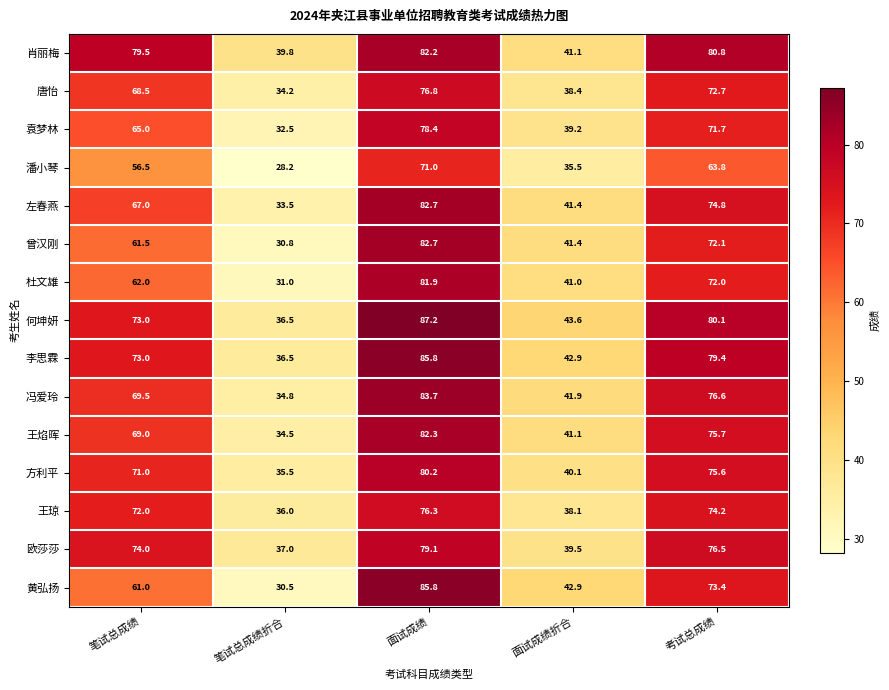

Rank the categories by 欧莎莎 value from highest to lowest.

面试成绩, 考试总成绩, 笔试总成绩, 面试成绩折合, 笔试总成绩折合